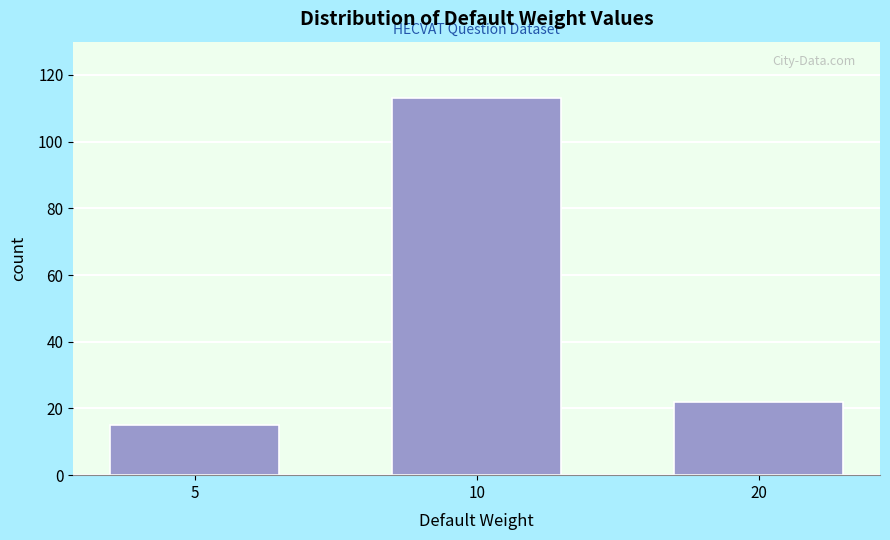

Reading left to right, extract all data points from this chart.

15	113	22